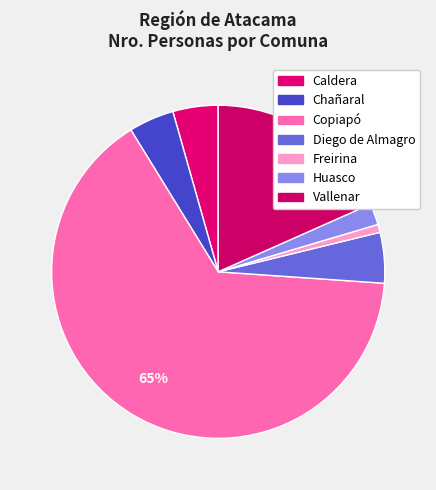

Rank the categories by value from highest to lowest.

Copiapó, Vallenar, Diego de Almagro, Caldera, Chañaral, Huasco, Freirina